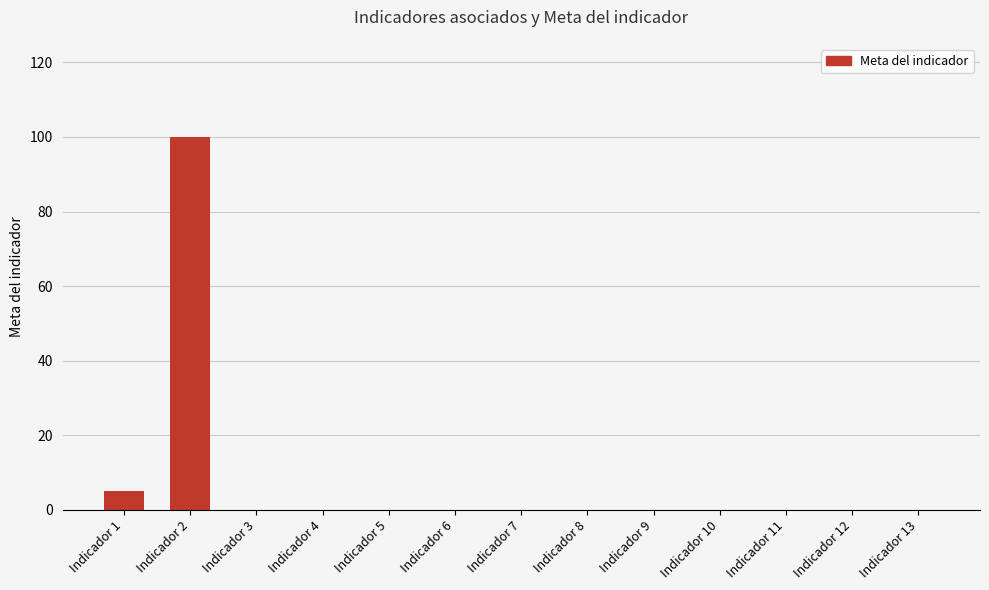

Which label corresponds to the largest value in the chart?

Indicador 2